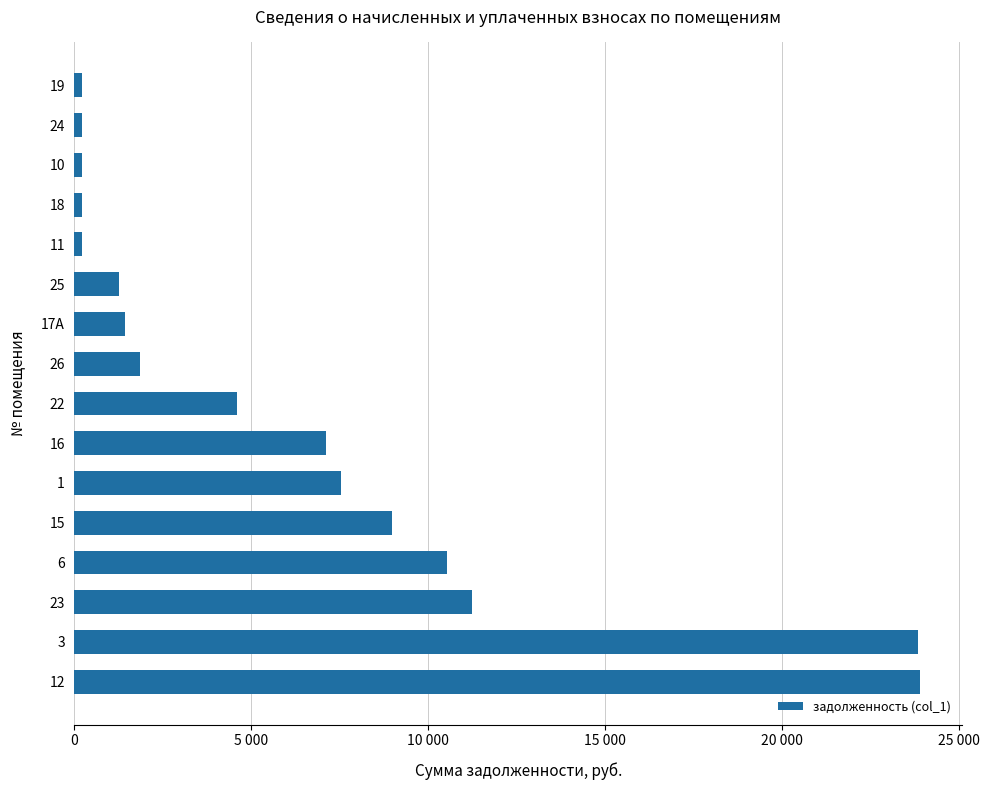

Does the chart contain any negative values?

No